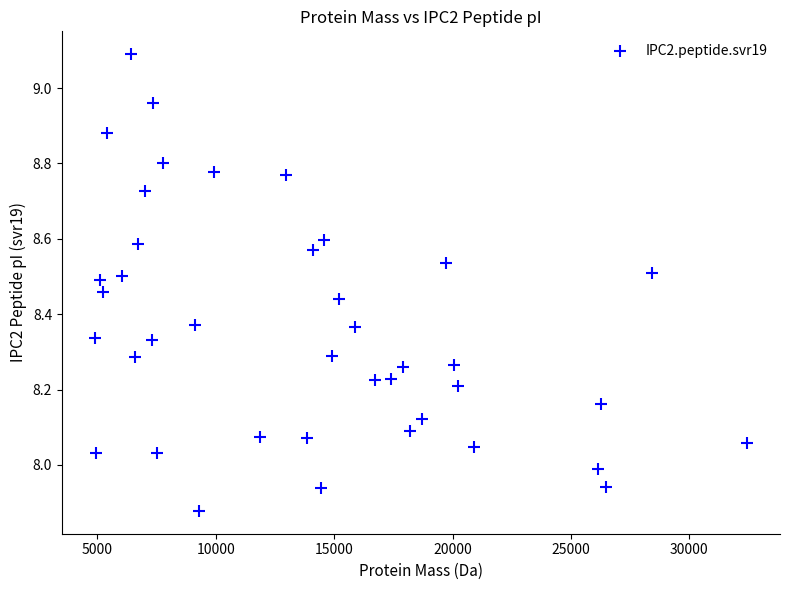

What is the range of X values (max minus min)?

27561.7